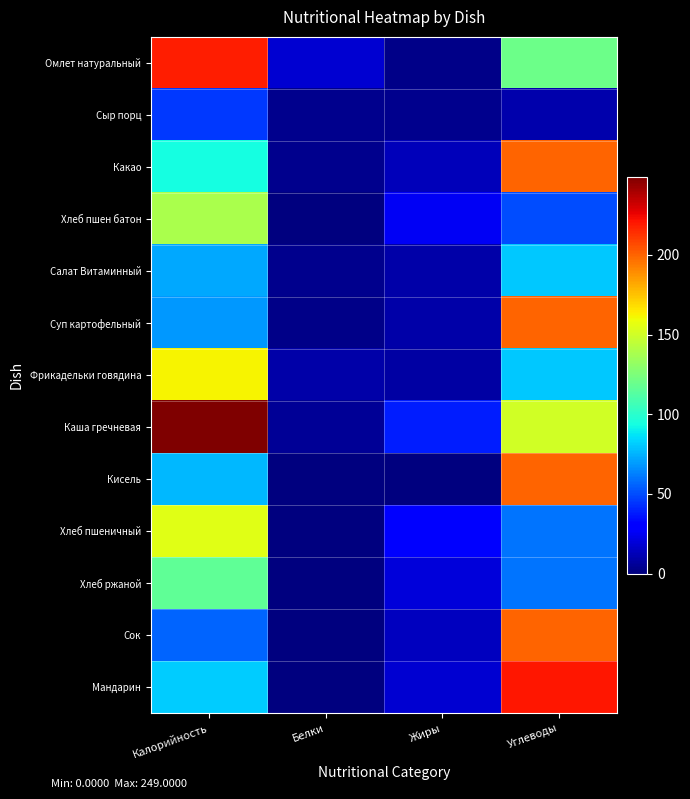

How many distinct data groups are displayed?

13